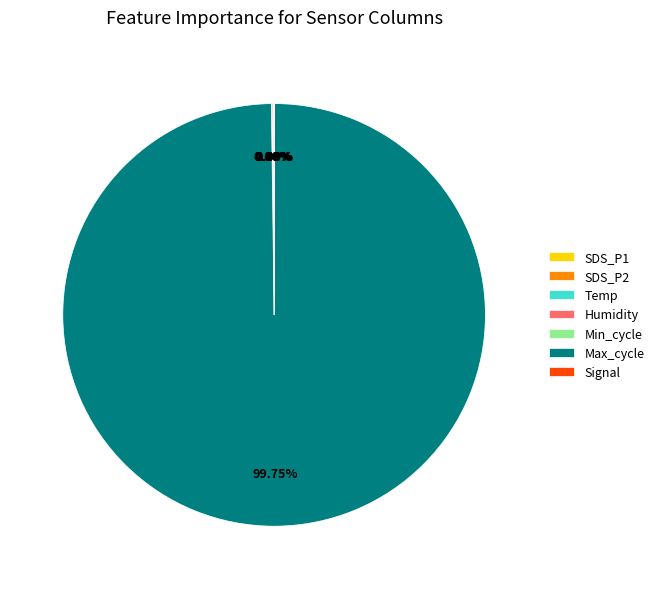

What is the largest slice in the pie chart?

Max_cycle